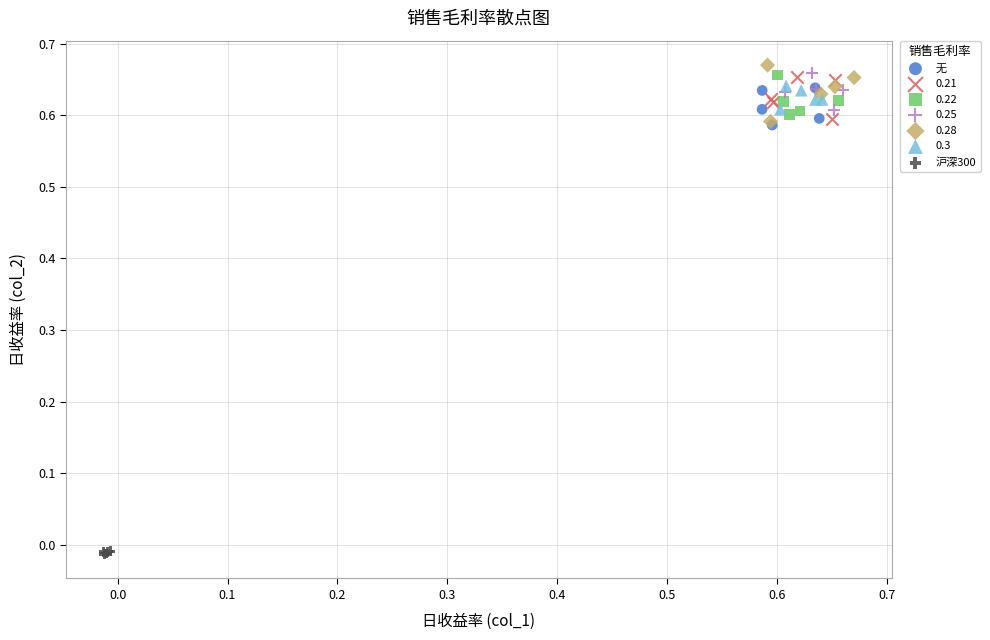

Which series contains the lowest Y value?

沪深300